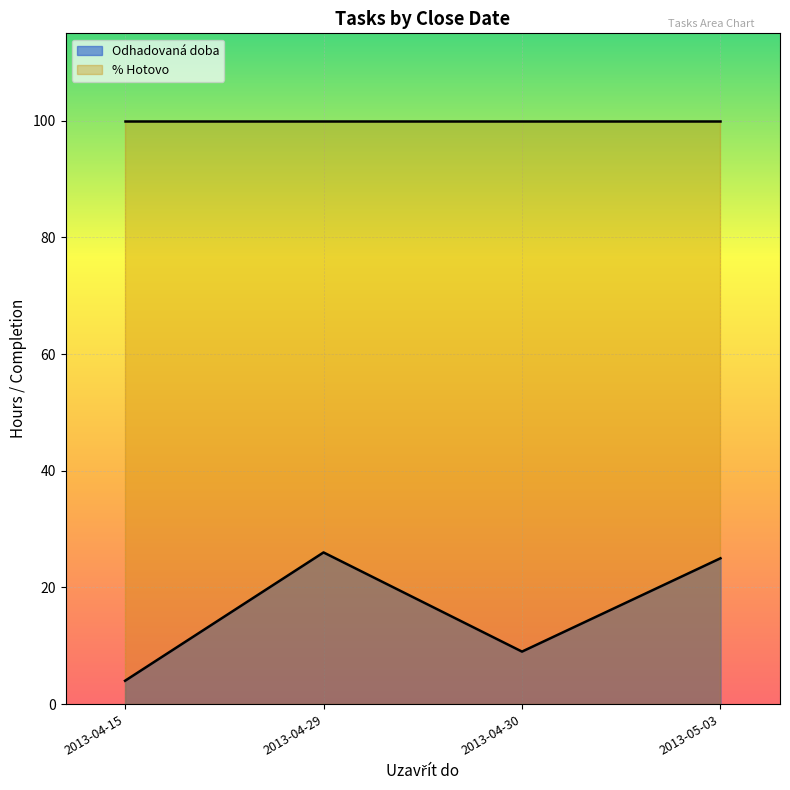

Is the value of Odhadovaná doba at 2013-04-29 greater than the value of % Hotovo at 2013-05-03?

No